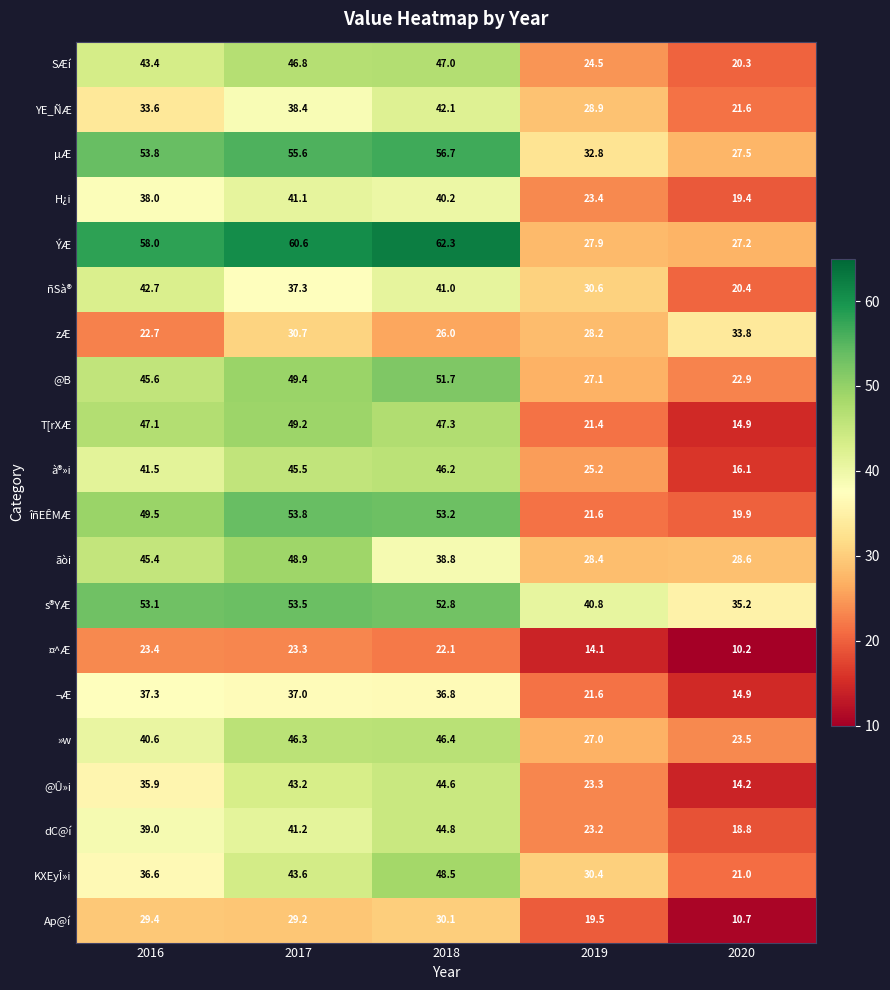

What is the sum of all H¿i values?

162.1